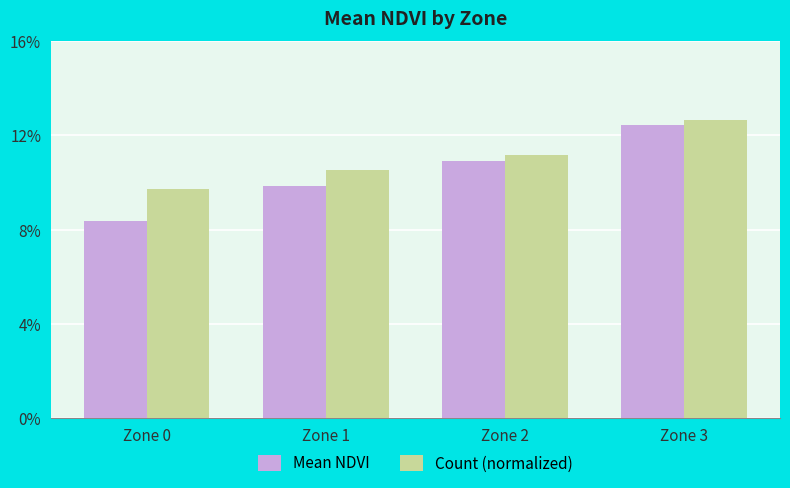

Is it true that Count (normalized) equals 0.1 at Zone 2?

True